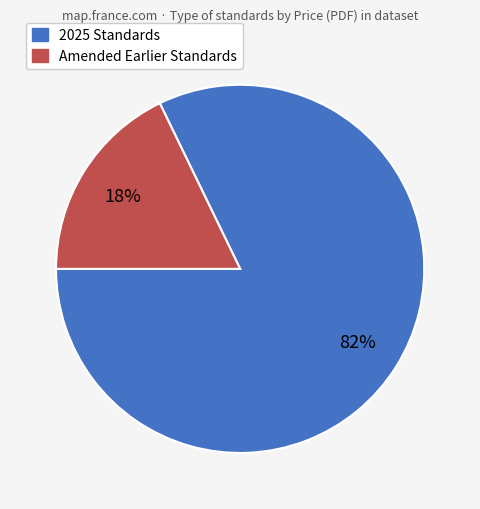

To the nearest percent, what is the difference between the largest and smallest slice percentages?

64%